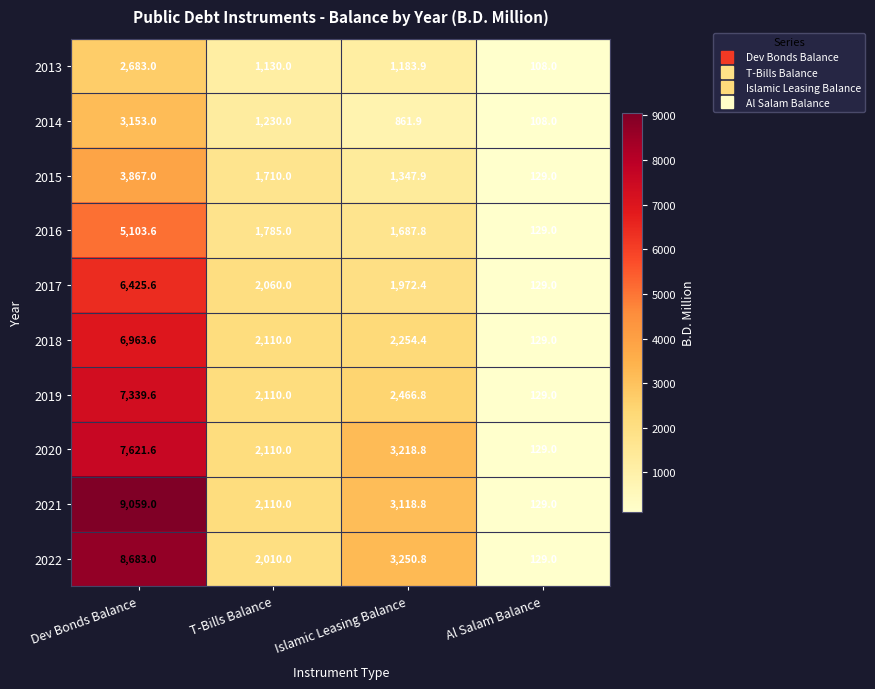

List the series in order of their peak value, lowest first.

2013, 2014, 2015, 2016, 2017, 2018, 2019, 2020, 2022, 2021